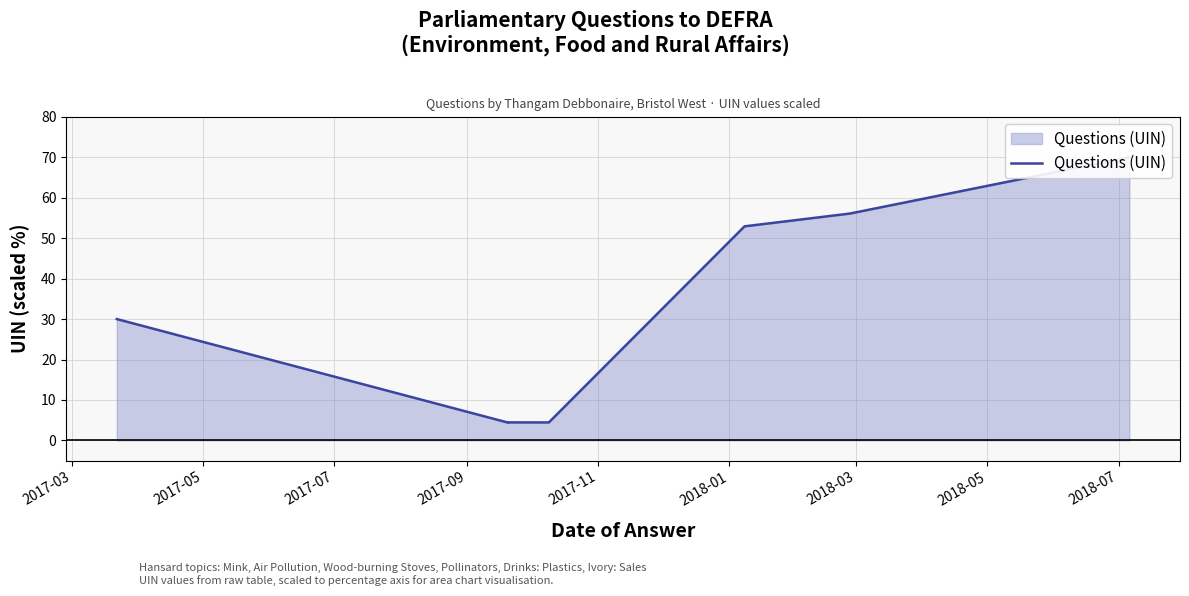

How many interior local valleys (lower than both neighbors) does the data have?

2